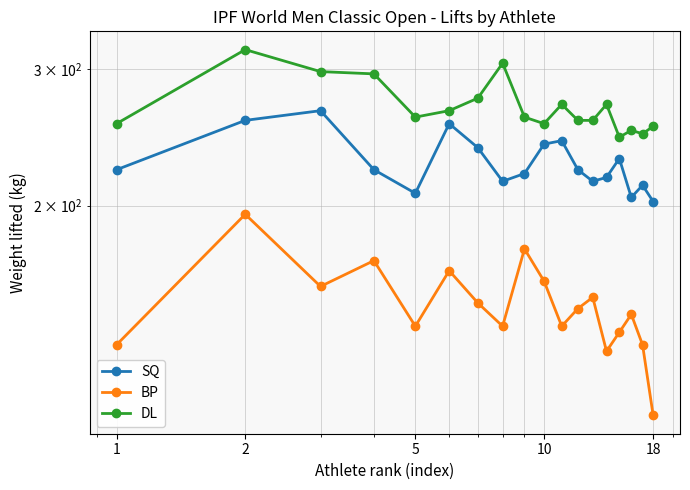

True or false: DL has more than 2 interior local peaks.

True